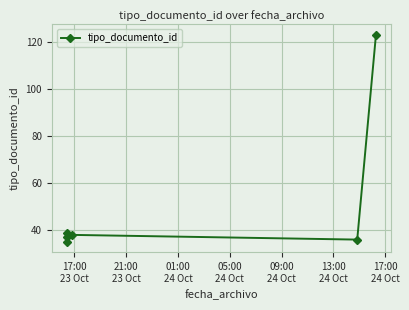

What is the difference between the maximum and minimum values?

88